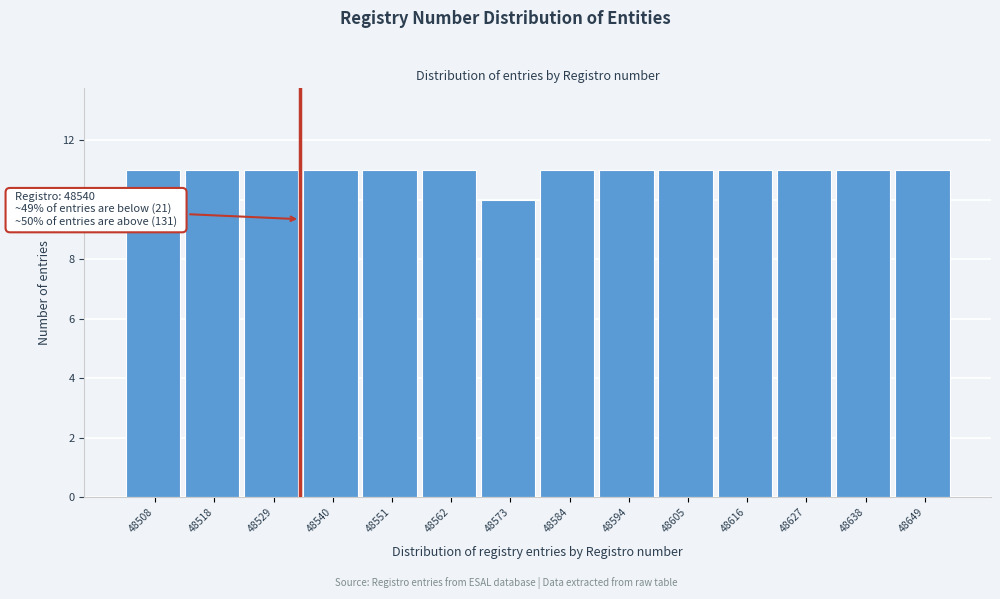

Reading right to left, what are all the values shown in this chart?

48649=11	48638=11	48627=11	48616=11	48605=11	48594=11	48584=11	48573=10	48562=11	48551=11	48540=11	48529=11	48518=11	48508=11